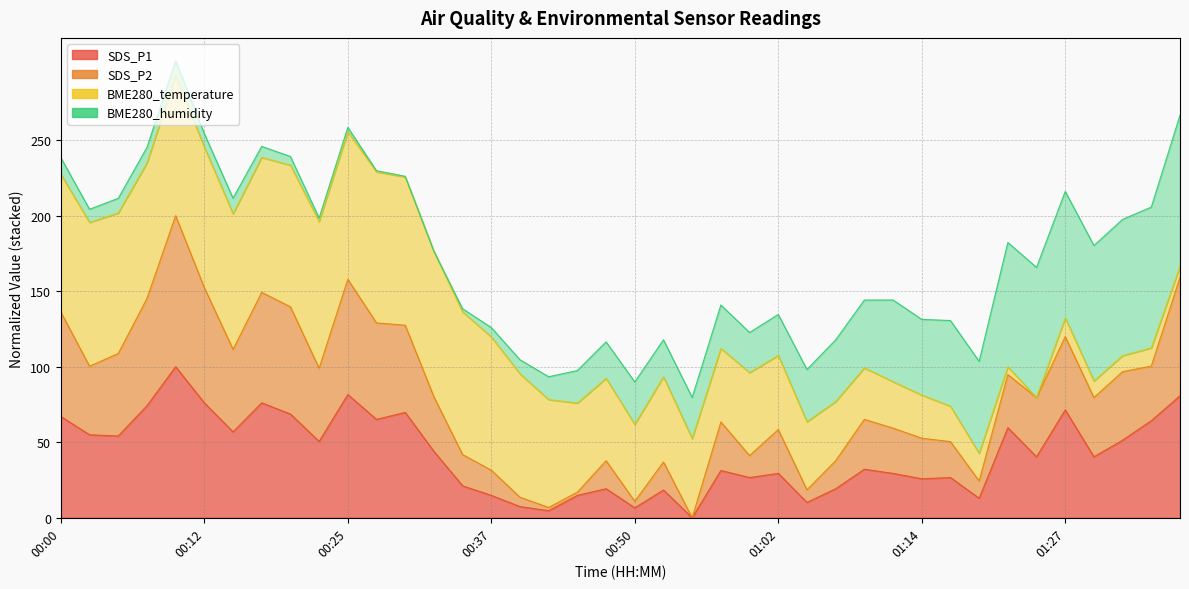

True or false: SDS_P1 and SDS_P2 intersect in this chart.

False